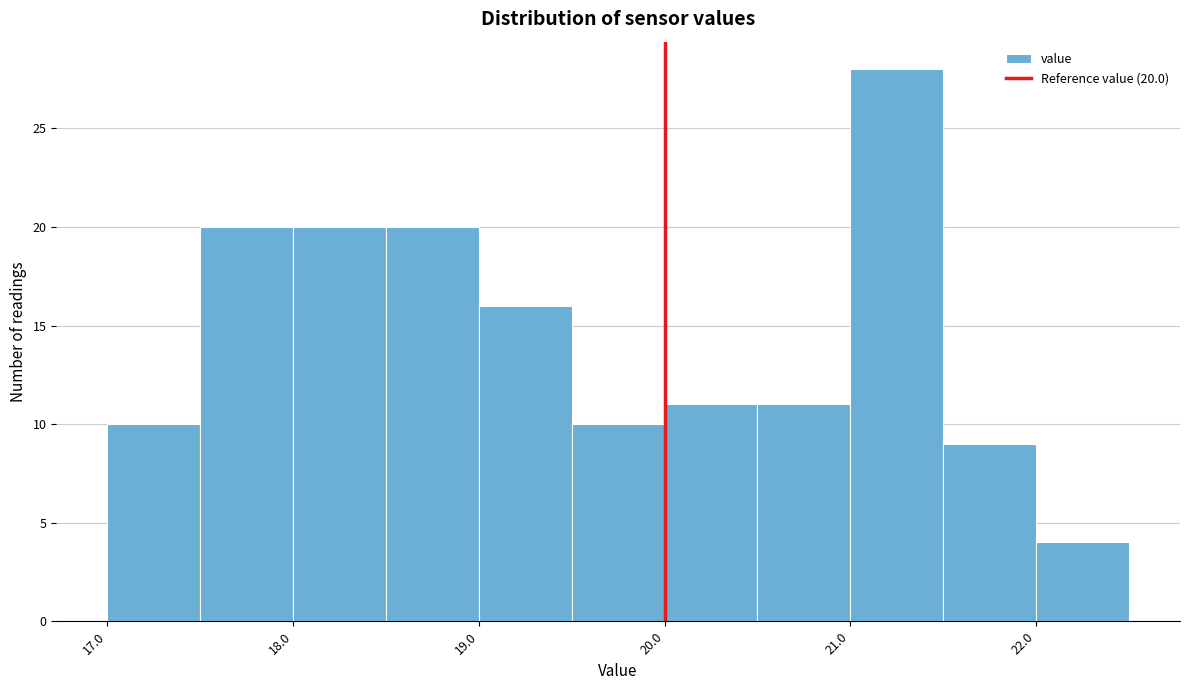

Which range on the x-axis has the tallest bar?

21.0 to 21.5